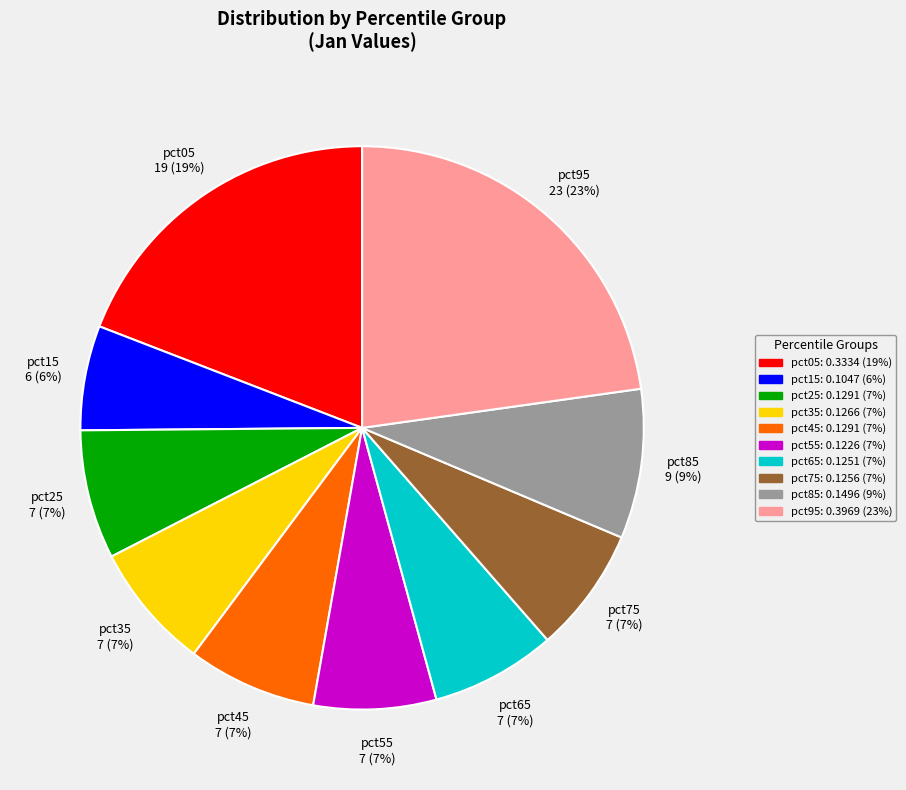

How many segments does this pie chart have?

10